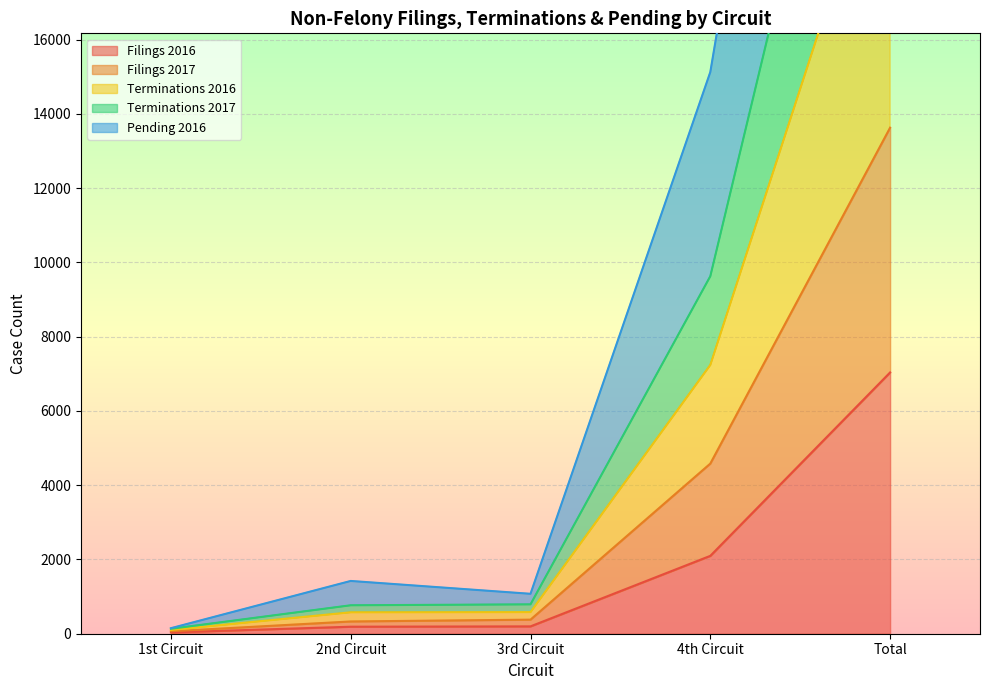

Where does the Terminations 2017 series first go above 582?

4th Circuit